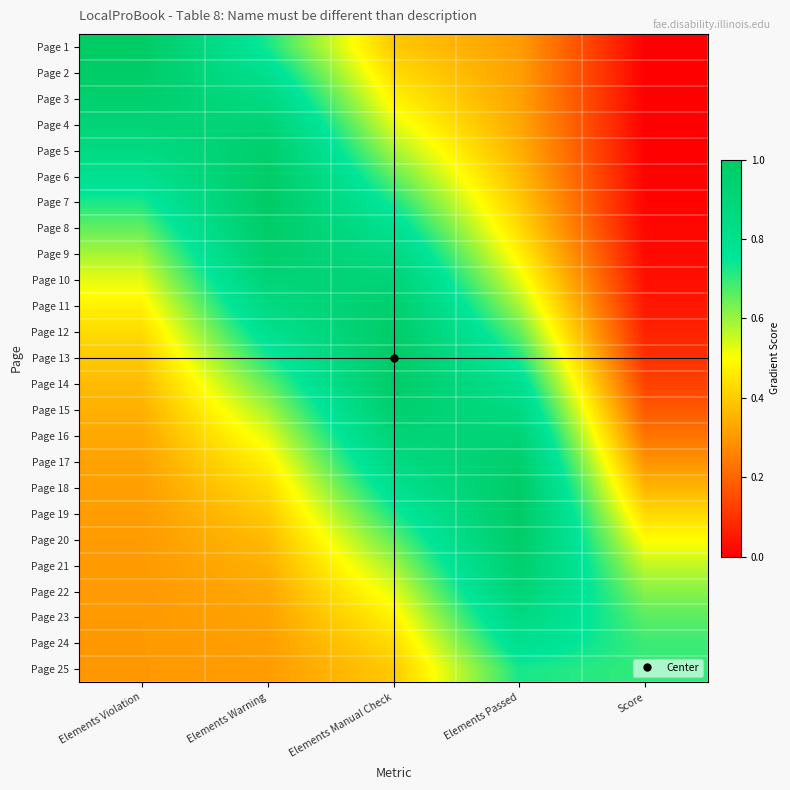

Between Elements Warning and Score, which is larger?

Elements Warning